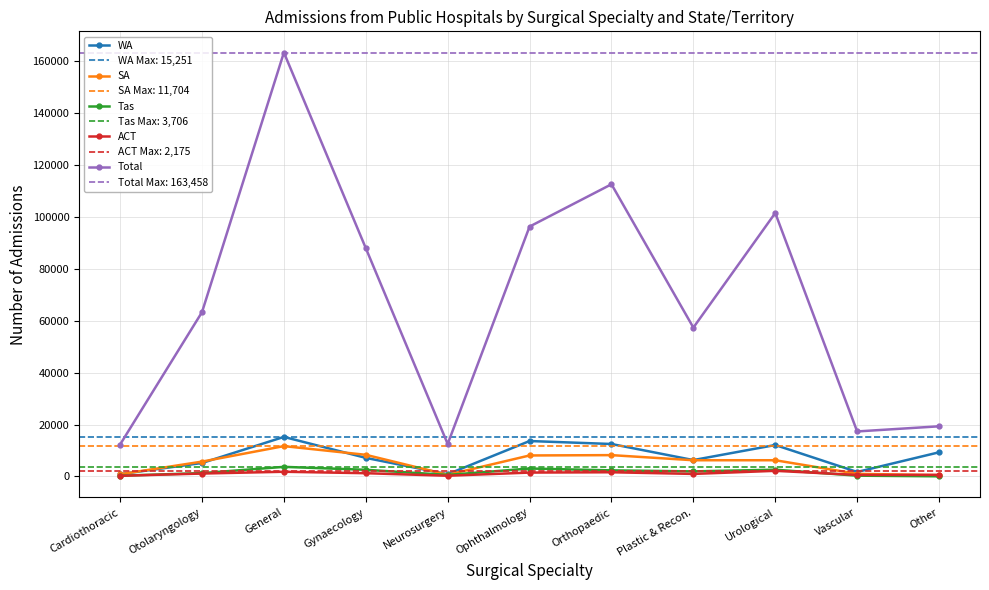

At how many categories does at least one series exceed 68297?

5